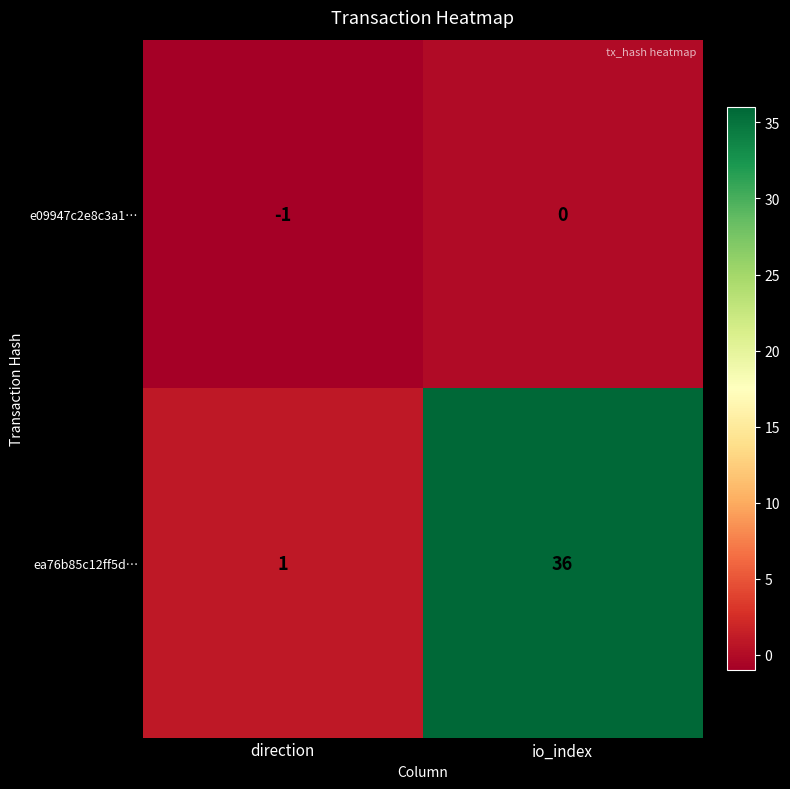

At which category is the sum across all series the highest?

io_index